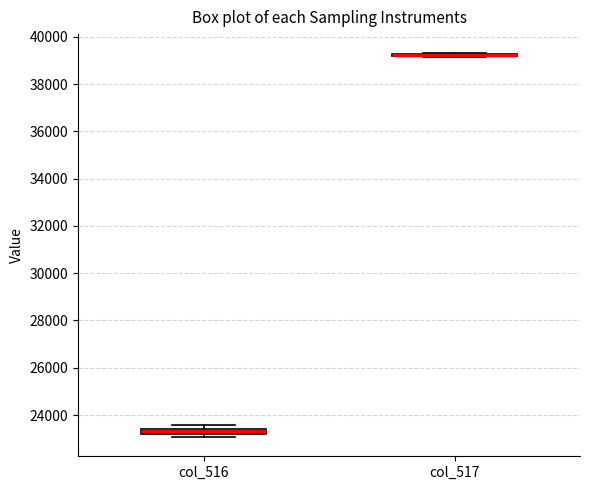

Where is the lower edge of the box for col_516 on the y-axis? The values are not printed on the chart, so give them approximately, as read against the axis.

23200